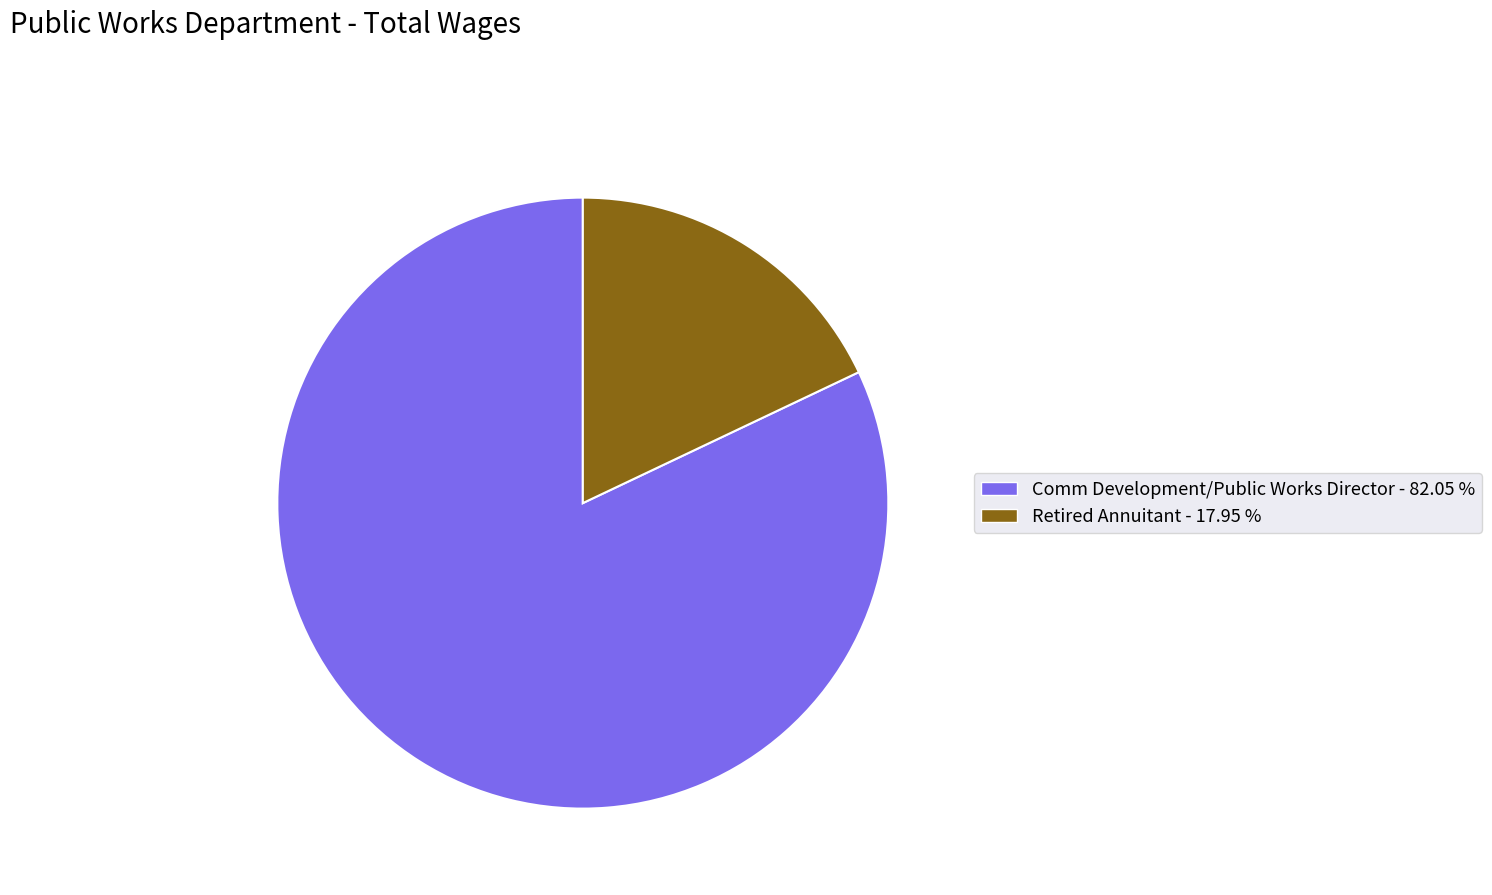

Which category has the biggest portion of the pie?

Comm Development/Public Works Director